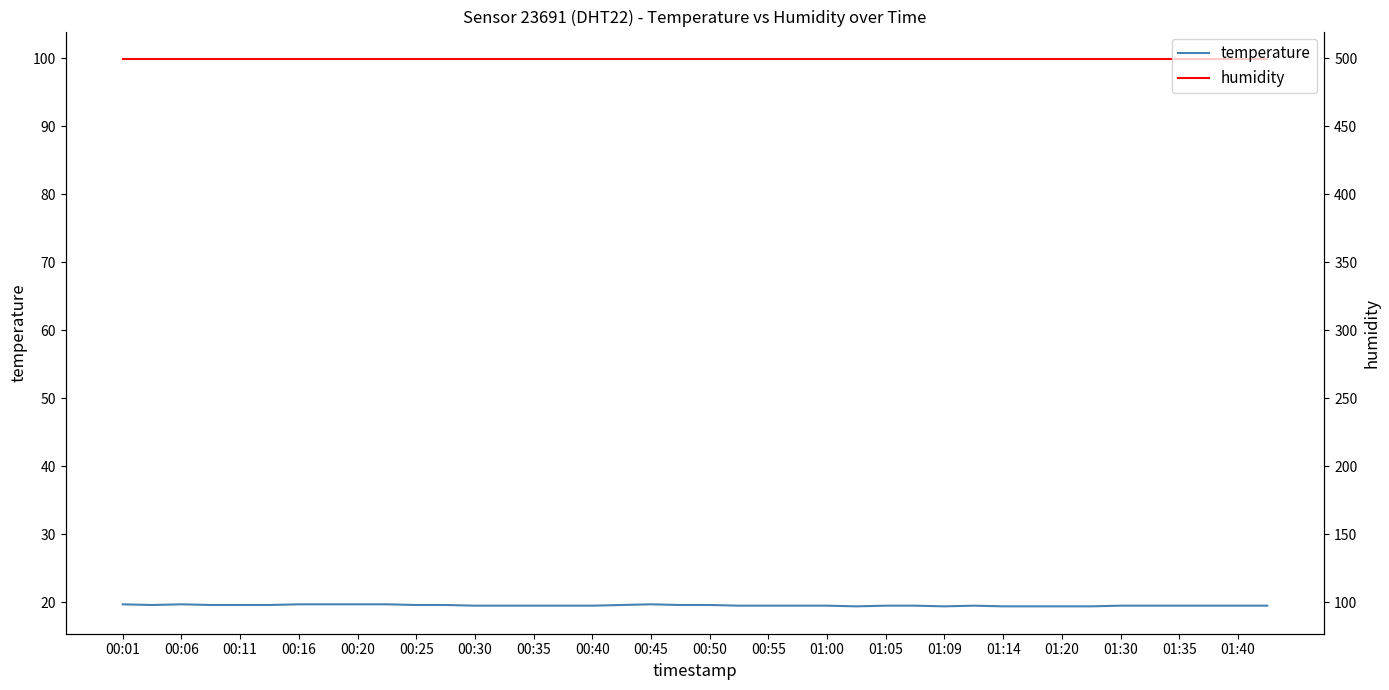

Reading right to left, list all the values displayed in this chart.

temperature: 19.5	19.5	19.5	19.5	19.5	19.5	19.4	19.4	19.4	19.4	19.5	19.4	19.5	19.5	19.4	19.5	19.5	19.5	19.5	19.6	19.6	19.7	19.6	19.5	19.5	19.5	19.5	19.5	19.6	19.6	19.7	19.7	19.7	19.7	19.6	19.6	19.6	19.7	19.6	19.7
humidity: 99.9	99.9	99.9	99.9	99.9	99.9	99.9	99.9	99.9	99.9	99.9	99.9	99.9	99.9	99.9	99.9	99.9	99.9	99.9	99.9	99.9	99.9	99.9	99.9	99.9	99.9	99.9	99.9	99.9	99.9	99.9	99.9	99.9	99.9	99.9	99.9	99.9	99.9	99.9	99.9